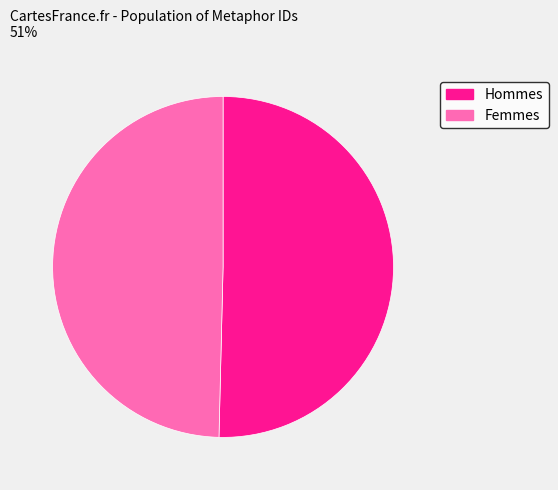

Is there a majority slice in this chart?

Yes